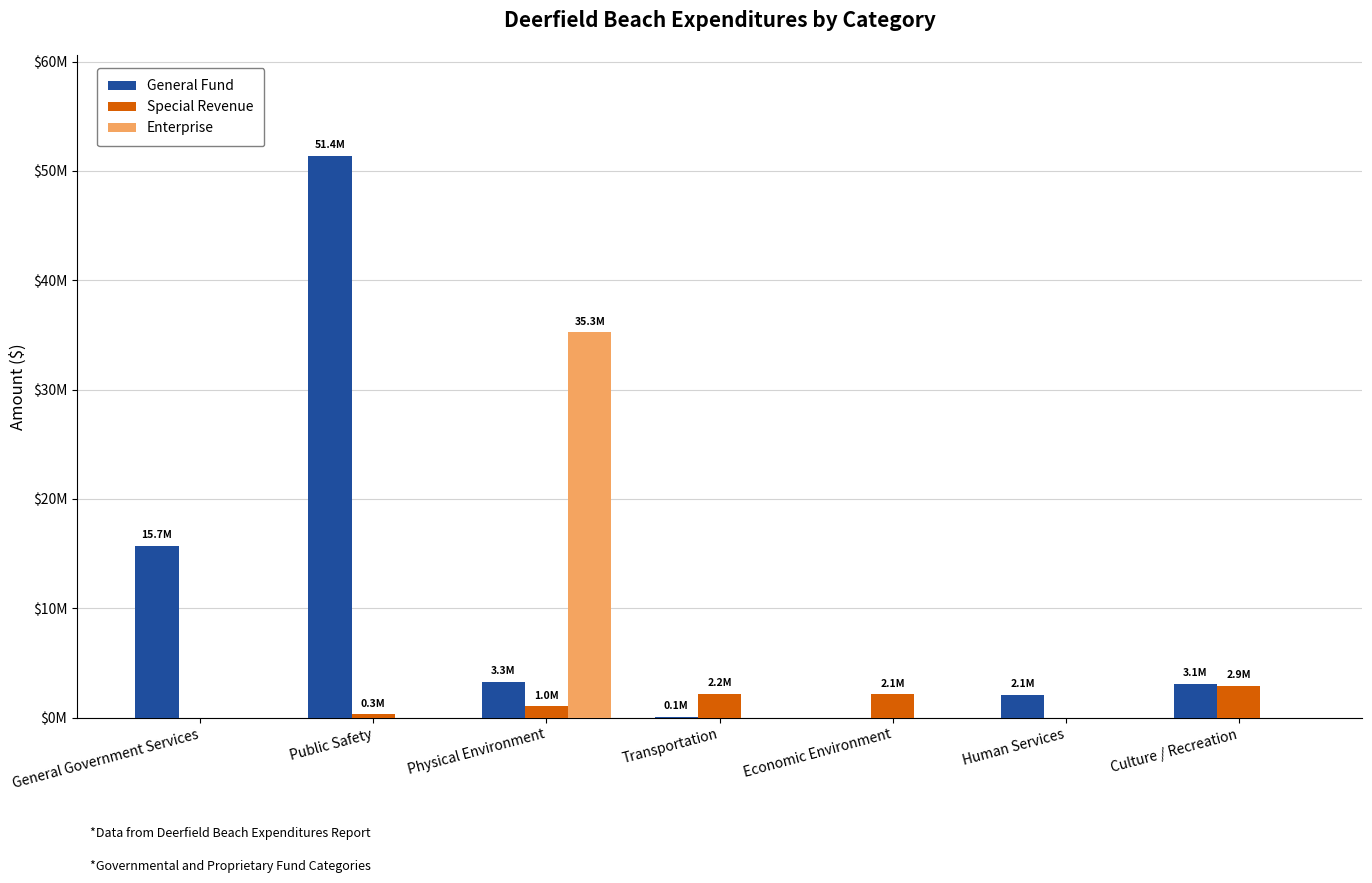

What is the spread (max minus min) of values at Public Safety?

51375818